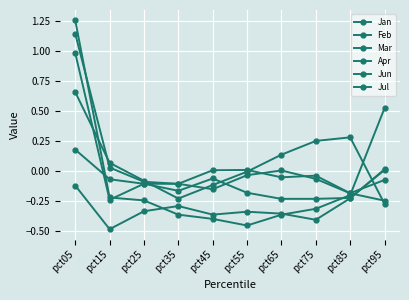

At which category does Jul reach its first local valley?

pct15